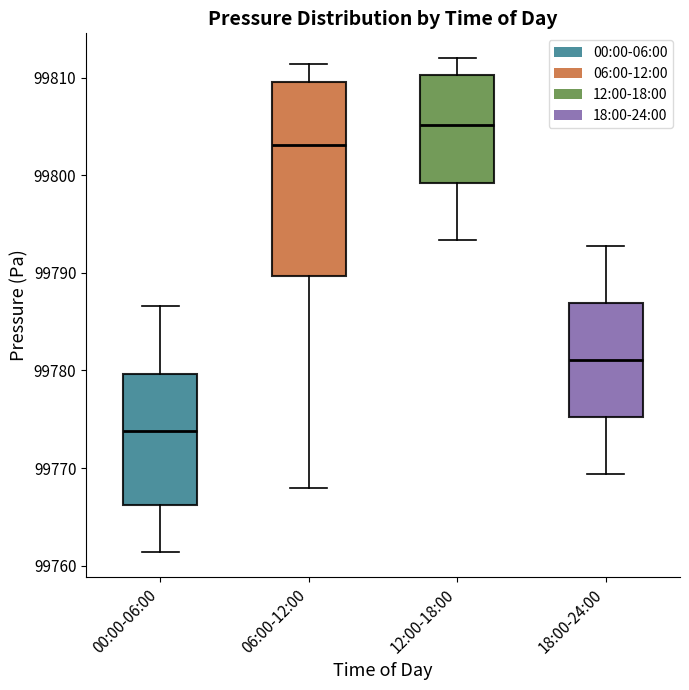

Reading left to right, transcribe this box plot: for each box, give where its median line is, the range the box spans, and where its two whiskers end, as read against the y-axis. The values are not printed on the chart, so give them approximately, as read against the axis.

00:00-06:00: median 99774, box 99766 to 99780, whiskers 99761 to 99787
06:00-12:00: median 99803, box 99790 to 99810, whiskers 99768 to 99811
12:00-18:00: median 99805, box 99799 to 99810, whiskers 99793 to 99812
18:00-24:00: median 99781, box 99775 to 99787, whiskers 99769 to 99793